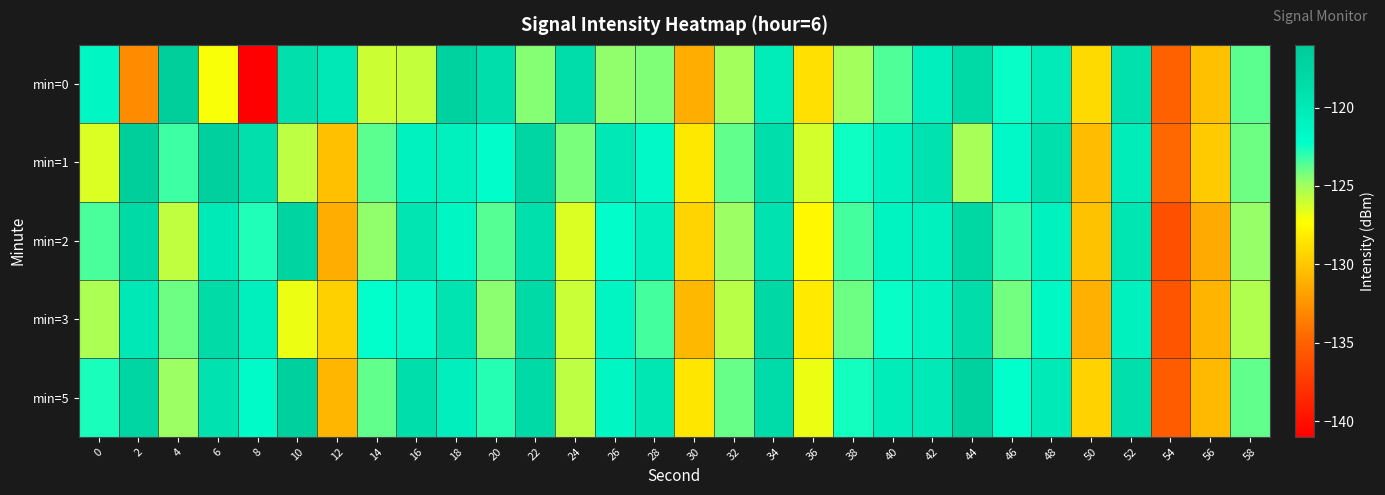

Reading left to right, list all the values displayed in this chart.

min=0: 0=-121.4	2=-132.8	4=-116.5	6=-127.1	8=-140.9	10=-118.8	12=-119.8	14=-126.1	16=-125.9	18=-116.9	20=-118.7	22=-124.5	24=-118.6	26=-124.7	28=-124.4	30=-131.2	32=-125.0	34=-120.4	36=-128.8	38=-125.1	40=-123.6	42=-120.5	44=-118.1	46=-122.4	48=-120.1	50=-129.1	52=-119.1	54=-135.1	56=-130.3	58=-123.7
min=1: 0=-126.4	2=-116.3	4=-123.3	6=-116.6	8=-118.8	10=-125.6	12=-130.3	14=-123.8	16=-121.0	18=-120.8	20=-122.1	22=-117.5	24=-124.3	26=-119.8	28=-121.6	30=-128.4	32=-123.9	34=-118.7	36=-126.2	38=-122.5	40=-120.8	42=-119.3	44=-125.1	46=-121.7	48=-118.9	50=-130.5	52=-120.3	54=-134.6	56=-129.8	58=-124.1
min=2: 0=-123.5	2=-118.2	4=-125.7	6=-120.1	8=-122.8	10=-117.4	12=-131.2	14=-124.6	16=-119.5	18=-121.3	20=-123.7	22=-118.9	24=-126.4	26=-122.1	28=-120.5	30=-129.3	32=-124.8	34=-119.2	36=-127.6	38=-123.4	40=-121.1	42=-120.7	44=-117.8	46=-123.1	48=-120.9	50=-130.2	52=-119.6	54=-136.1	56=-131.4	58=-124.7
min=3: 0=-125.2	2=-119.8	4=-124.1	6=-118.3	8=-120.6	10=-126.8	12=-129.5	14=-122.3	16=-121.7	18=-119.4	20=-124.5	22=-118.1	24=-125.9	26=-121.2	28=-123.4	30=-130.7	32=-125.5	34=-117.9	36=-128.3	38=-124.1	40=-122.4	42=-121.0	44=-118.6	46=-124.2	48=-121.5	50=-131.1	52=-120.7	54=-135.8	56=-130.9	58=-125.3
min=5: 0=-122.7	2=-117.5	4=-124.8	6=-119.2	8=-121.9	10=-116.6	12=-130.8	14=-123.9	16=-118.7	18=-120.5	20=-122.9	22=-118.1	24=-125.6	26=-121.3	28=-119.7	30=-128.5	32=-124.0	34=-118.4	36=-126.8	38=-122.6	40=-120.3	42=-119.9	44=-117.0	46=-122.3	48=-120.1	50=-129.4	52=-118.8	54=-135.3	56=-130.6	58=-123.9